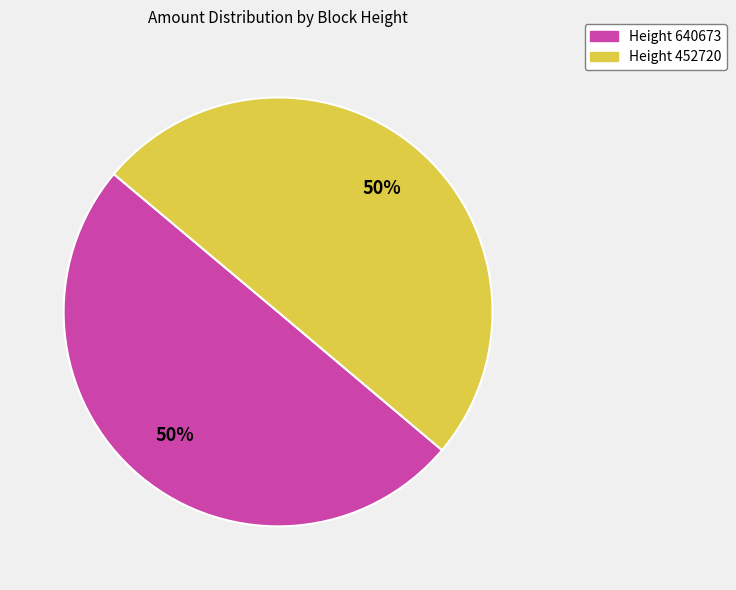

To the nearest percent, what is the average slice percentage?

50%